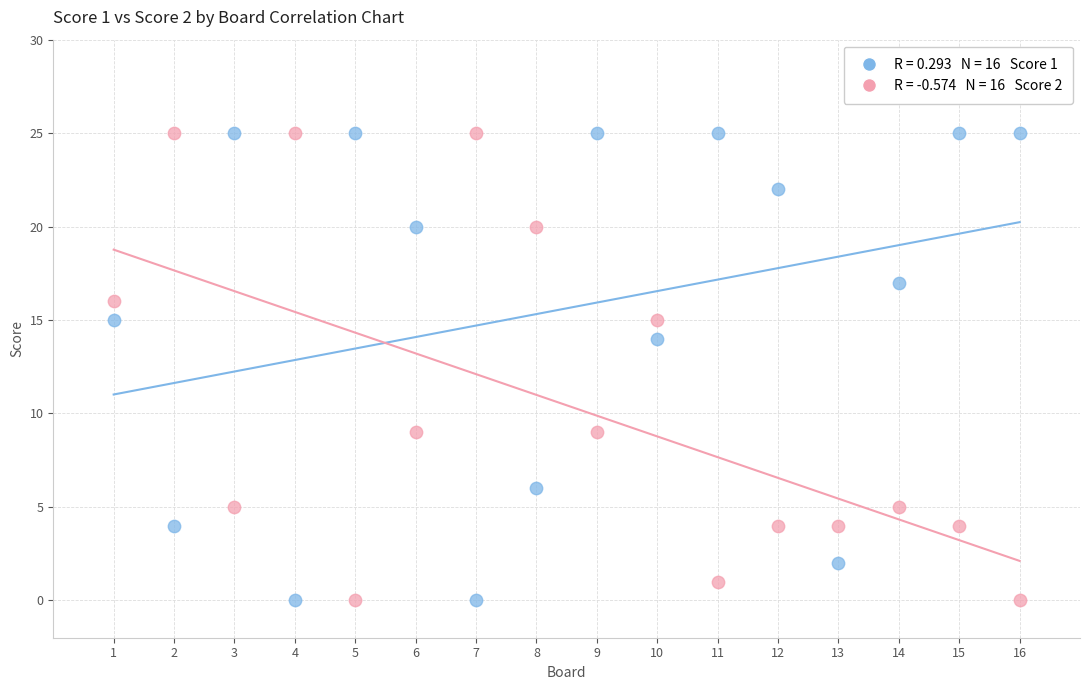

Across all data points, what is the range of X values (max minus min)?

15